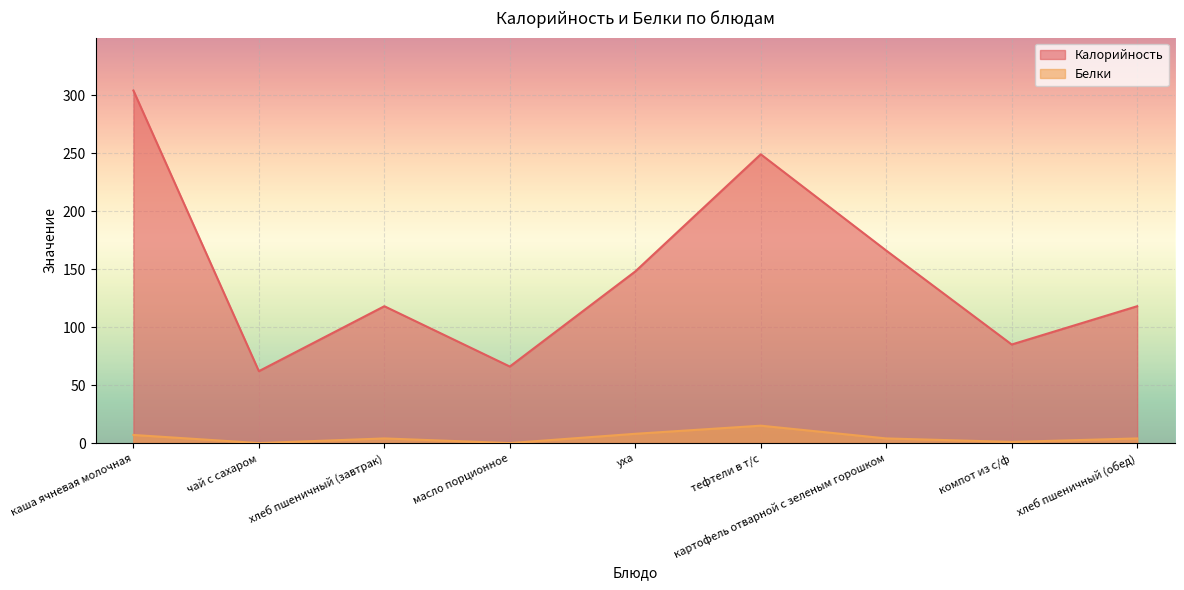

True or false: Калорийность and Белки intersect in this chart.

False